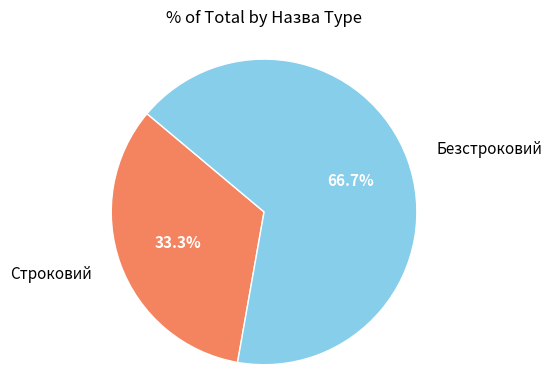

Rank the categories by value from lowest to highest.

Строковий, Безстроковий